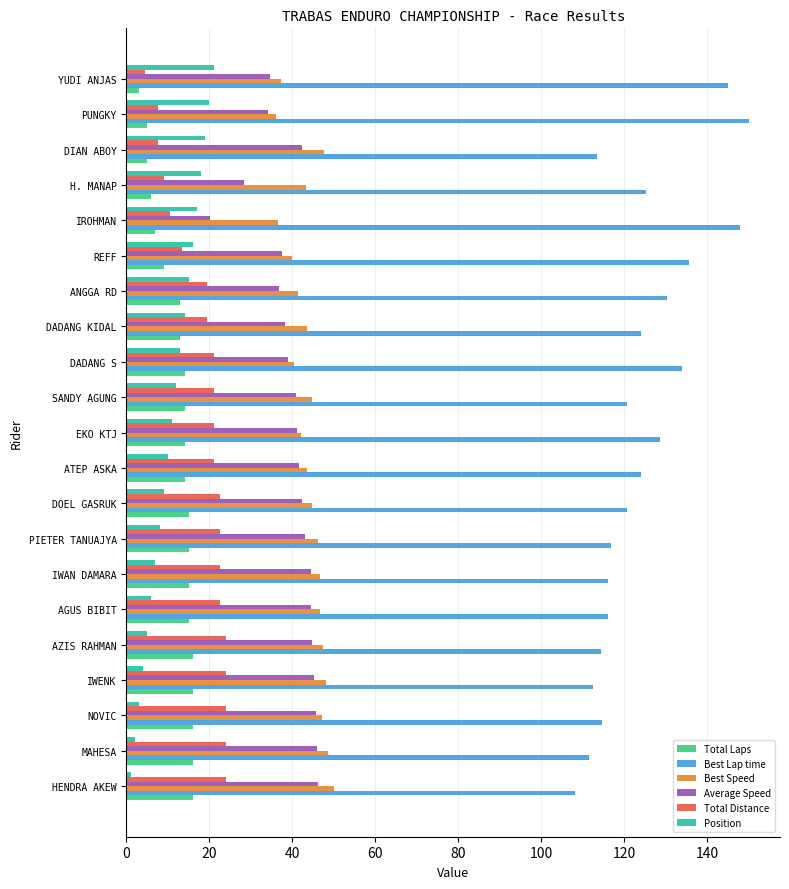

What is the spread (max minus min) of values at H. MANAP?

119.1